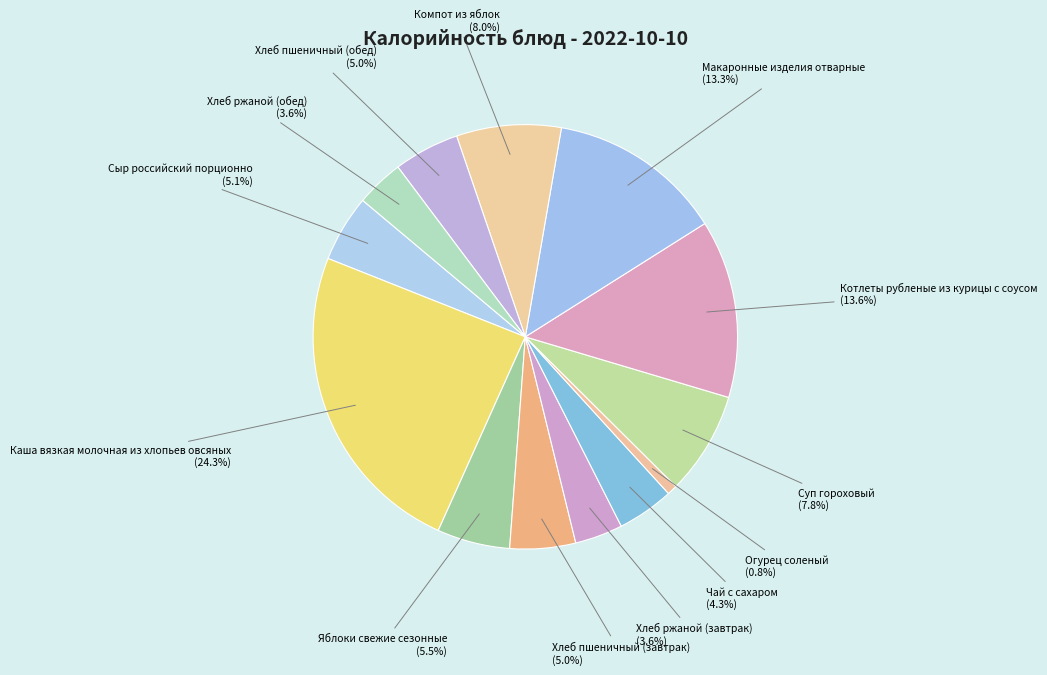

How many slices are in this pie chart?

13